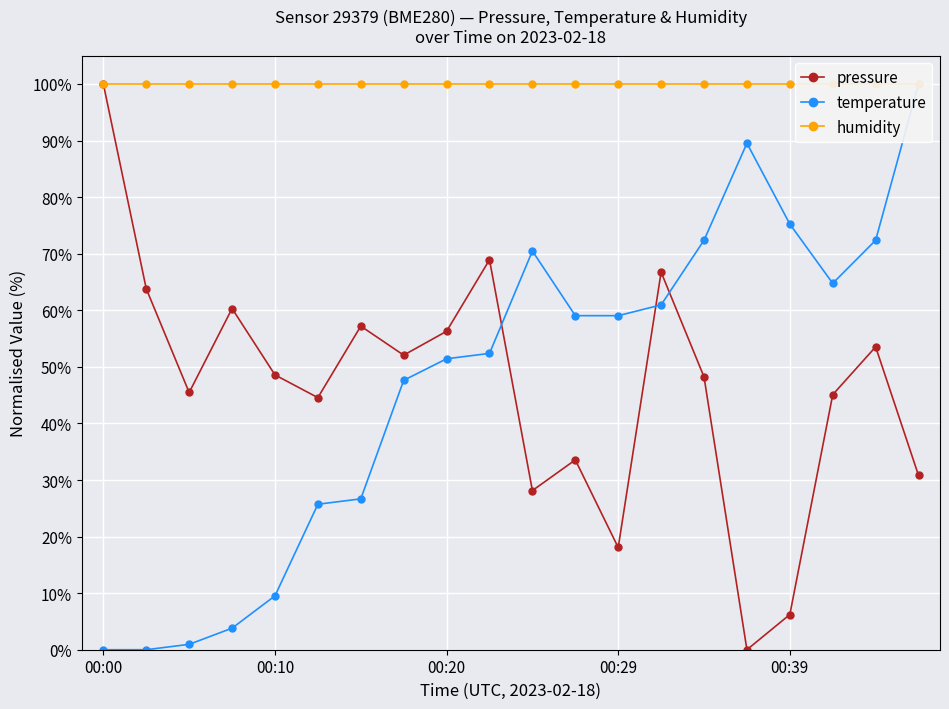

What value does the pressure series have at 13?

66.7